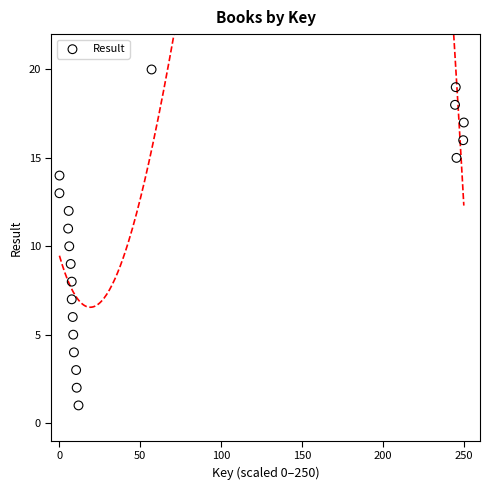

What is the range of Y values (max minus min)?

19